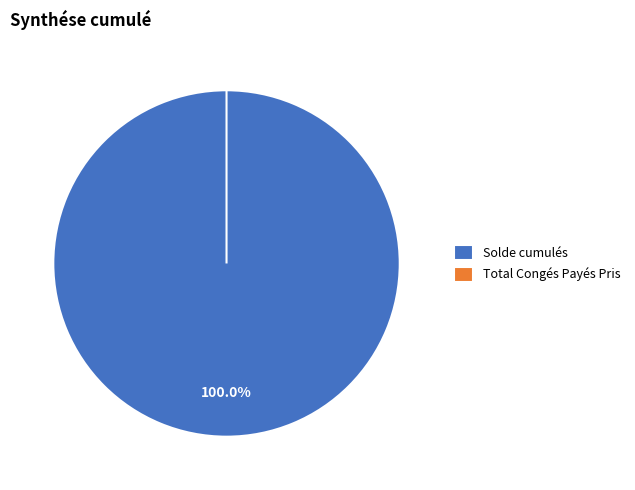

How many segments does this pie chart have?

2